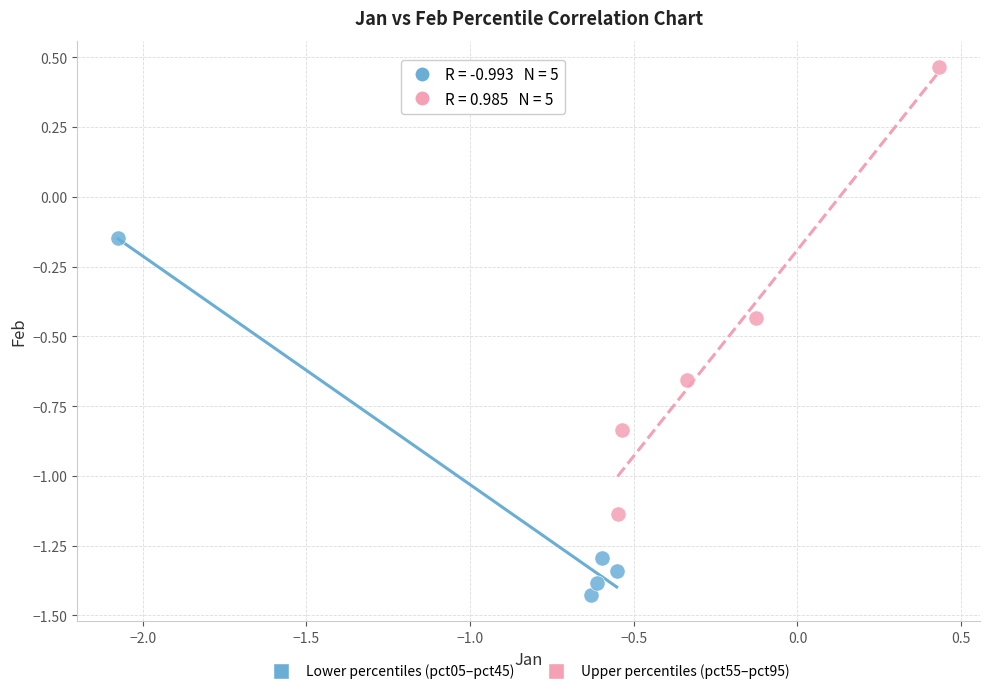

Which series reaches the maximum Y coordinate?

Upper percentiles (pct55–pct95)